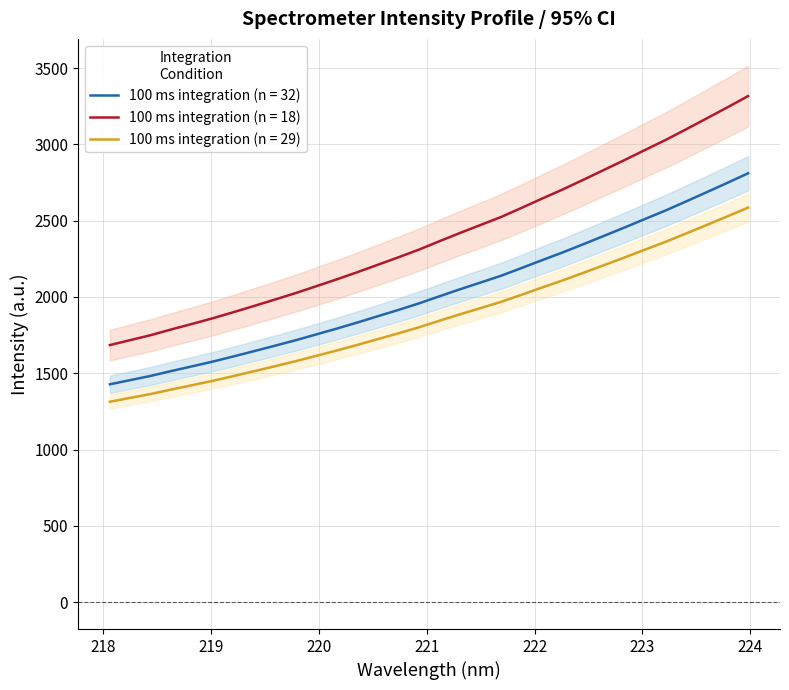

What is the change in value from 218.0596 to 220.5444?

+445.8